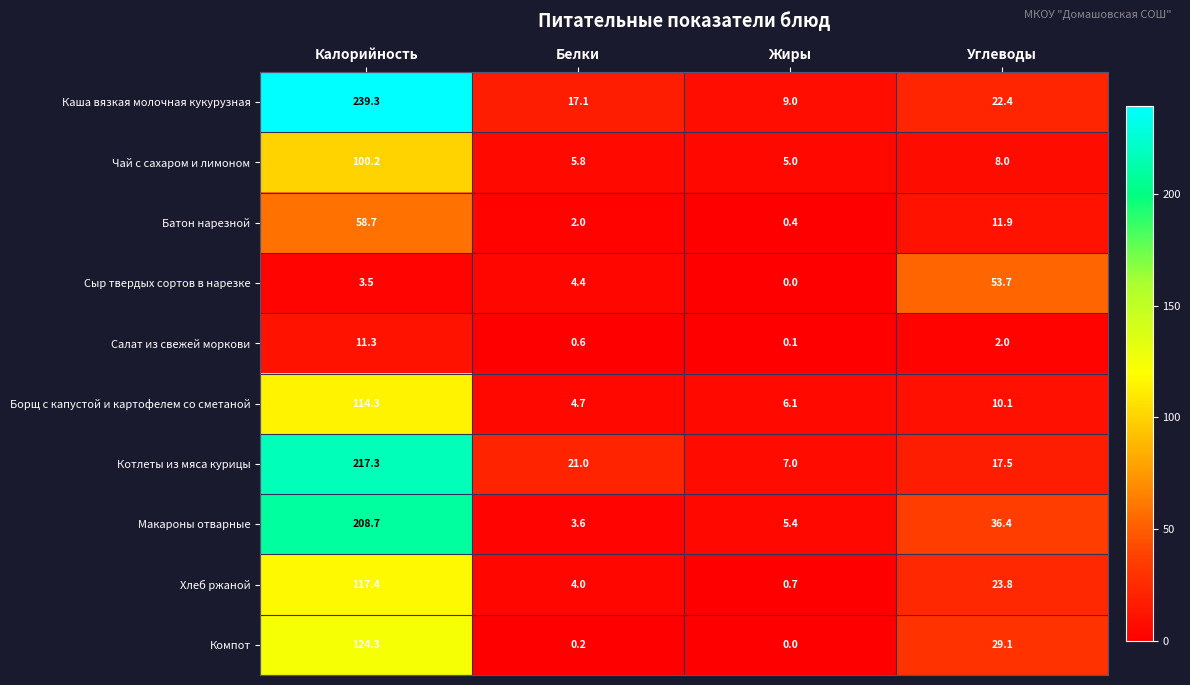

The Компот series shows 124.3 at Калорийность. True or false?

True